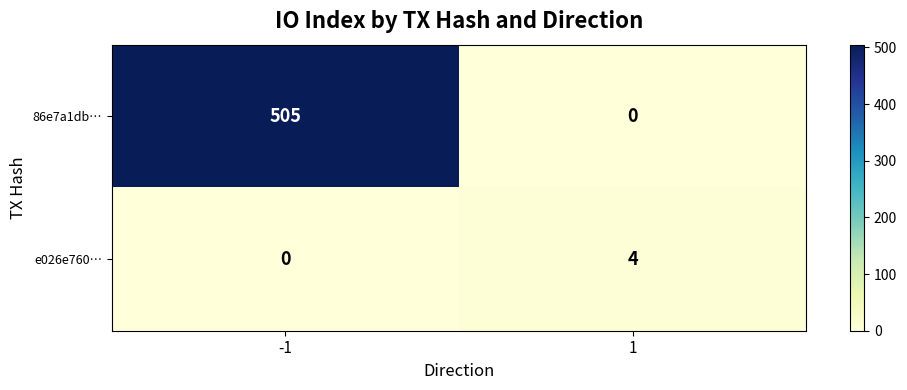

Rank the series by their maximum value, from highest to lowest.

86e7a1db…, e026e760…